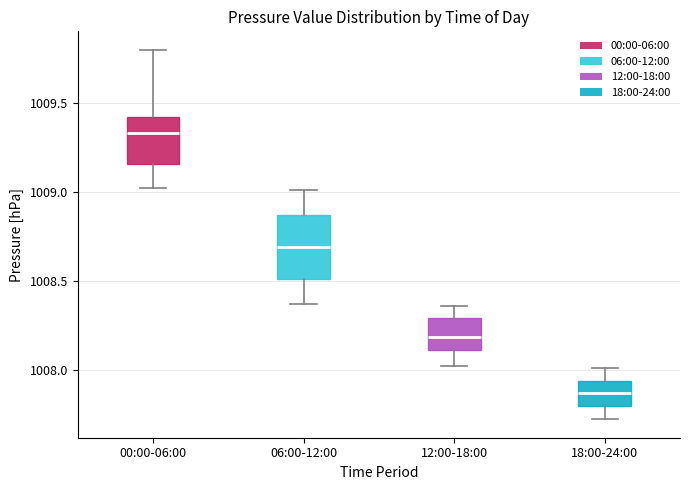

Which box has the highest median line?

00:00-06:00